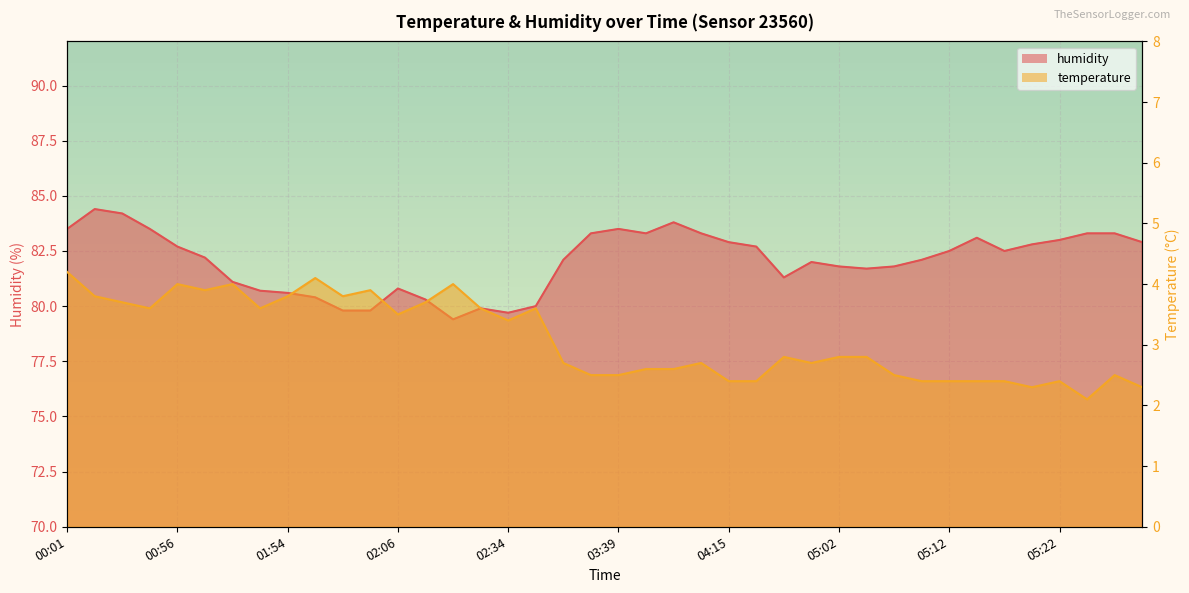

True or false: temperature and humidity cross at least once.

False